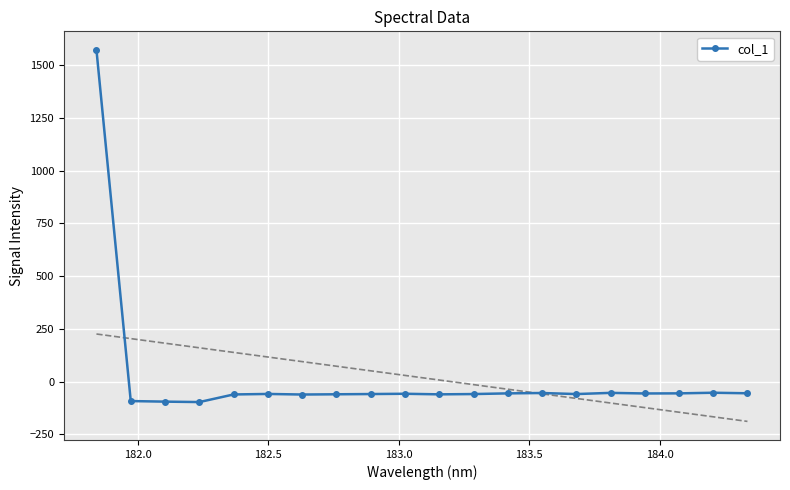

How many negative values are there?

19